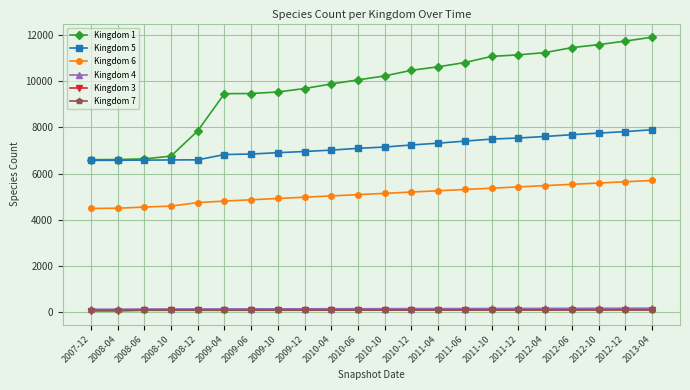

Is the value of Kingdom 6 at 2010-10 greater than the value of Kingdom 5 at 2009-10?

No